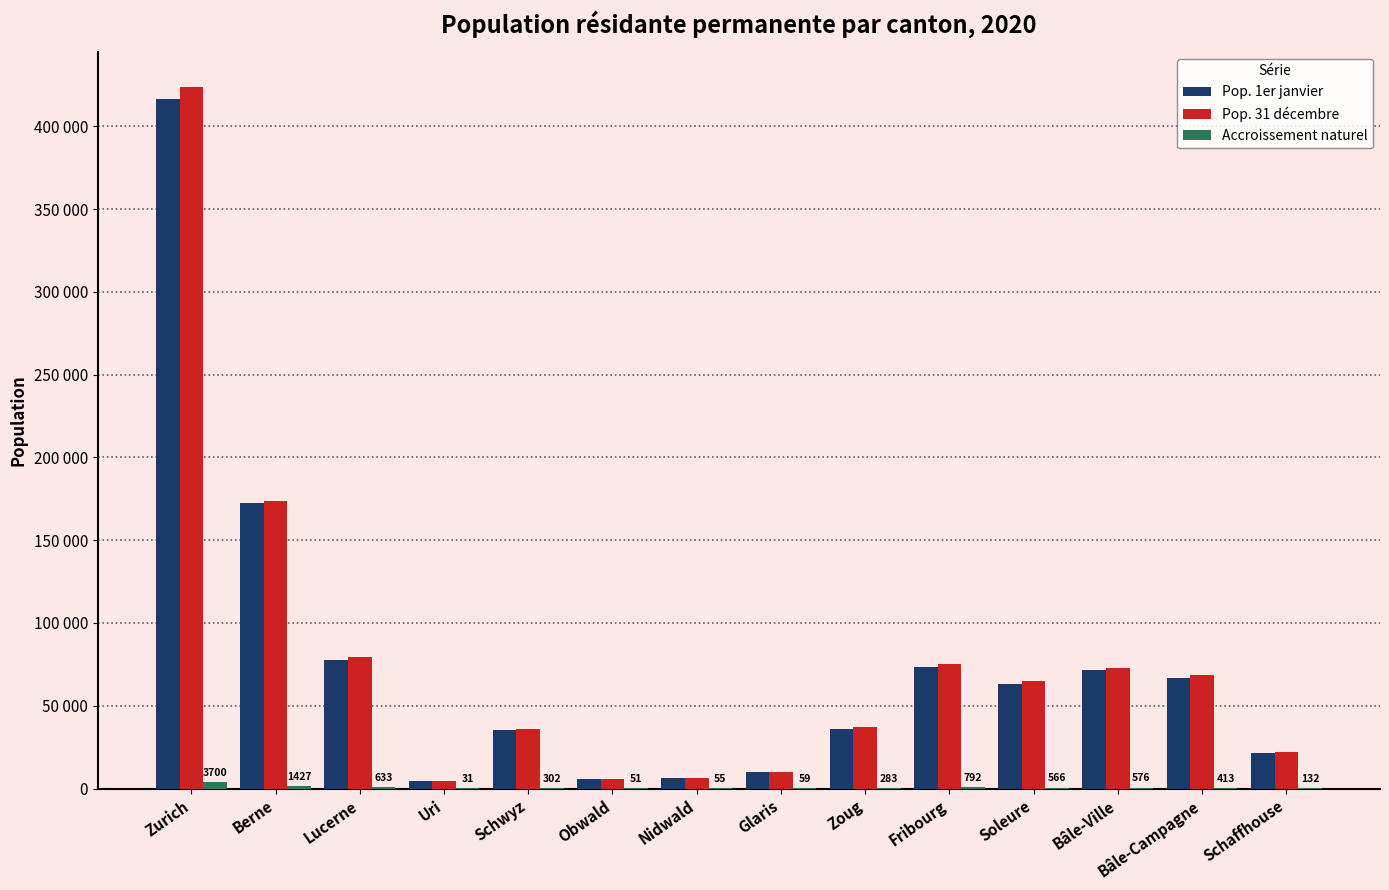

What is the sum of the Pop. 1er janvier values at Schaffhouse and Glaris?

31282